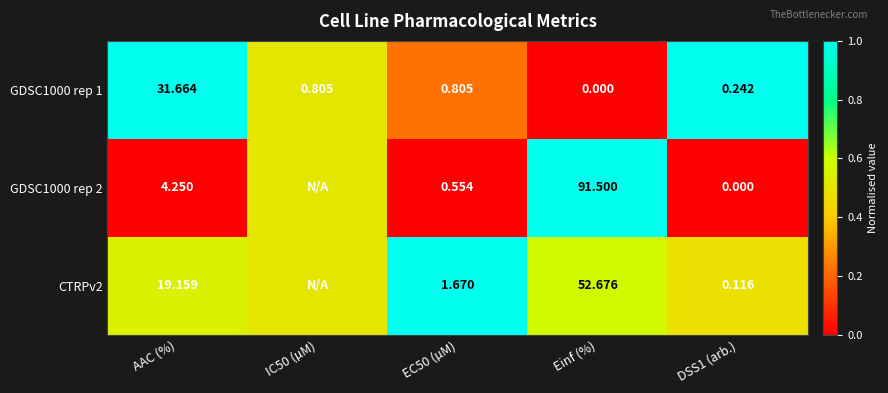

At which label does GDSC1000 rep 1 reach its minimum?

Einf (%)